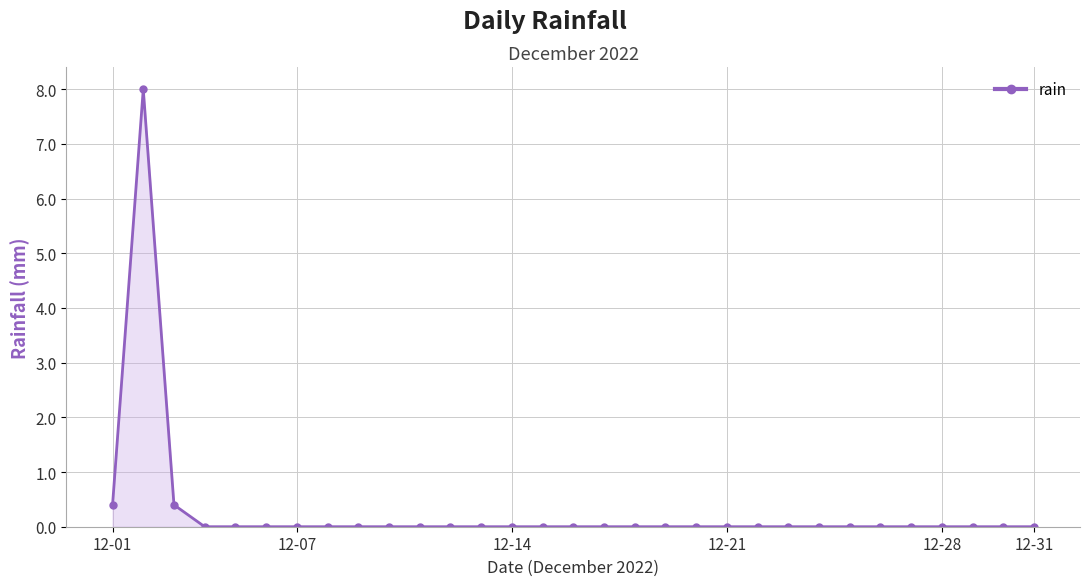

True or false: the data has more than 0 interior local peaks.

True